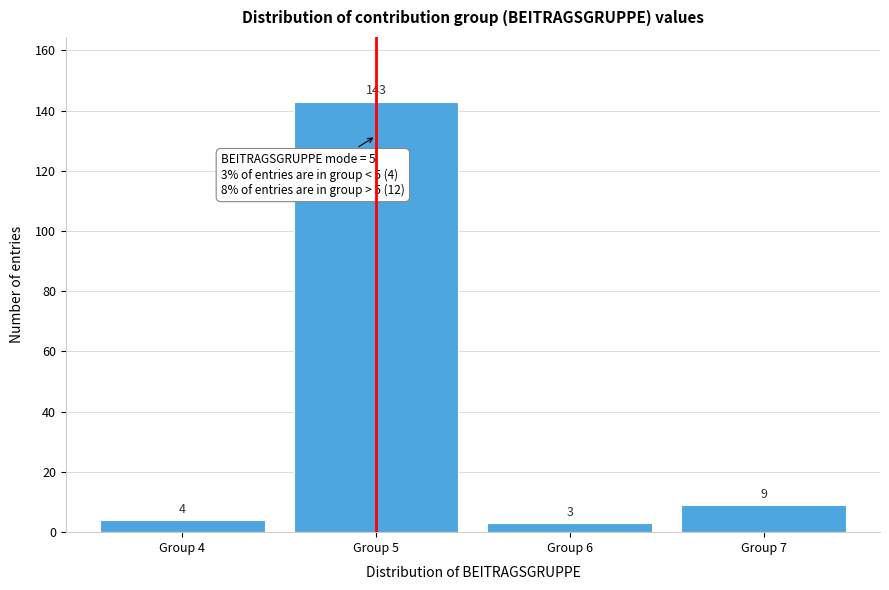

Reading right to left, extract all data points from this chart.

9	3	143	4